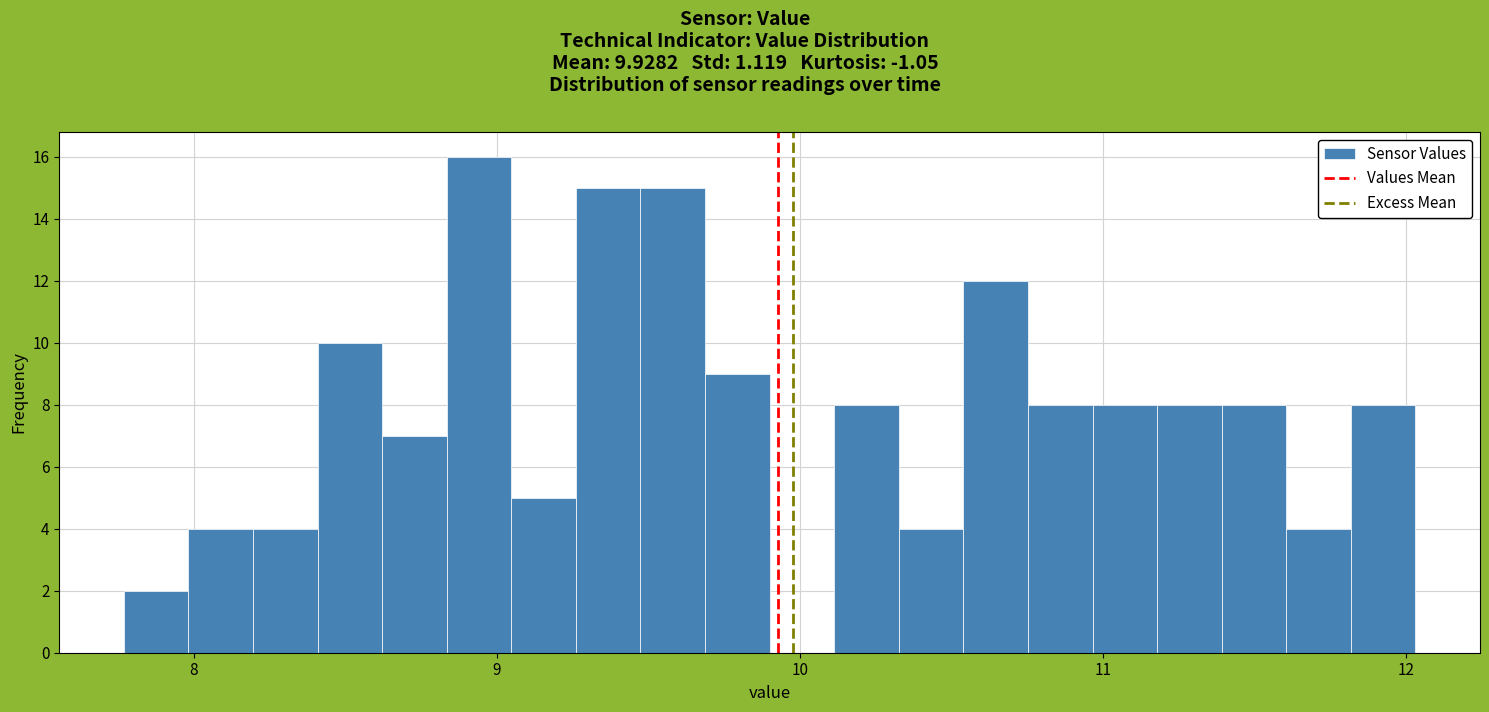

Read against the x-axis, roughly where is the centre of the tallest bar?

8.9